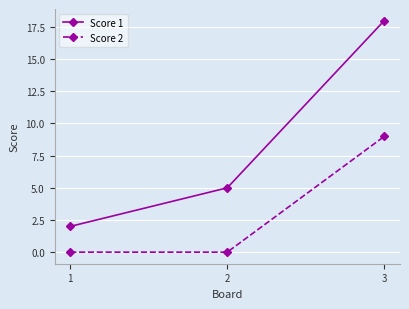

What is the difference between the Score 1 values at 2 and 1?

3